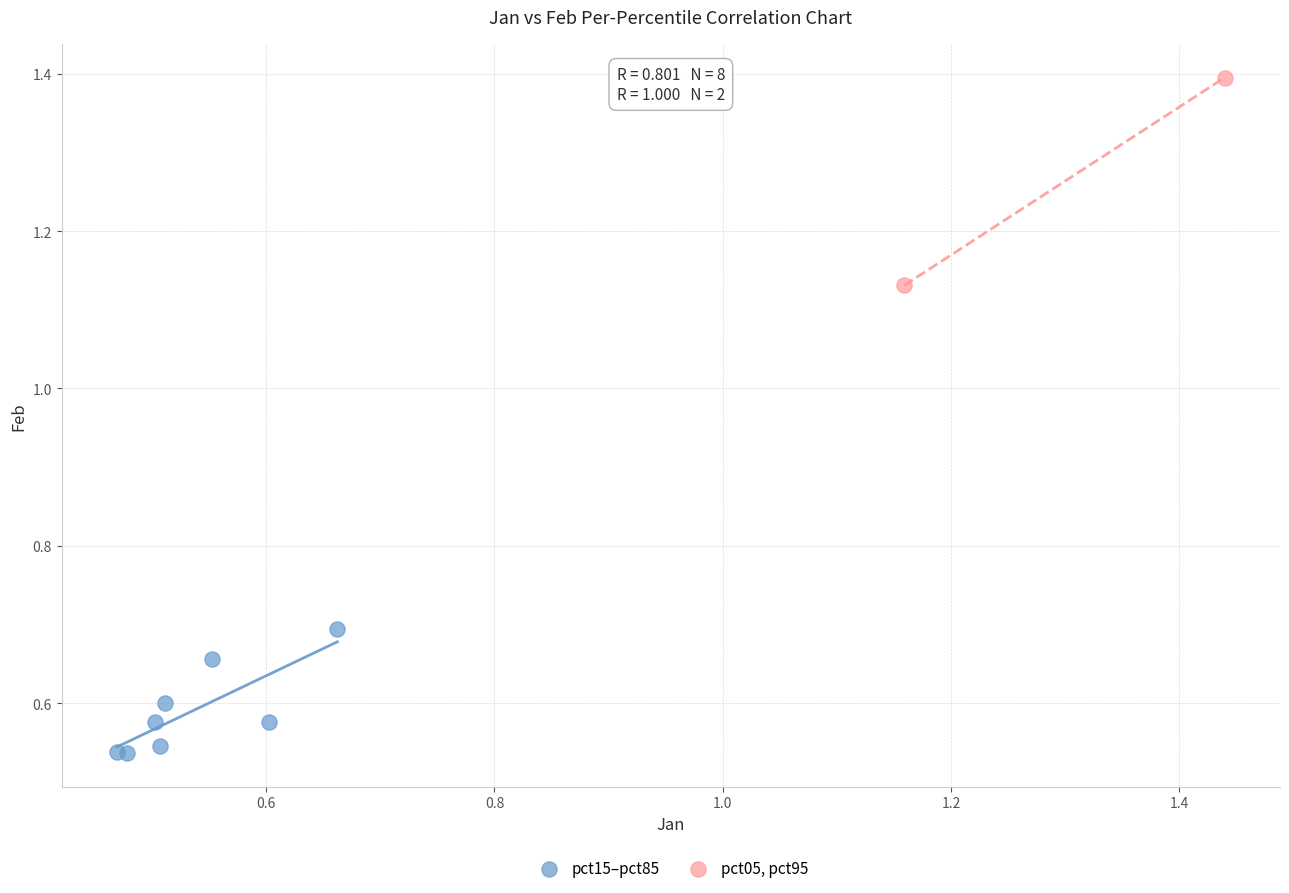

What are all the series names shown in the legend?

pct15–pct85, pct05, pct95